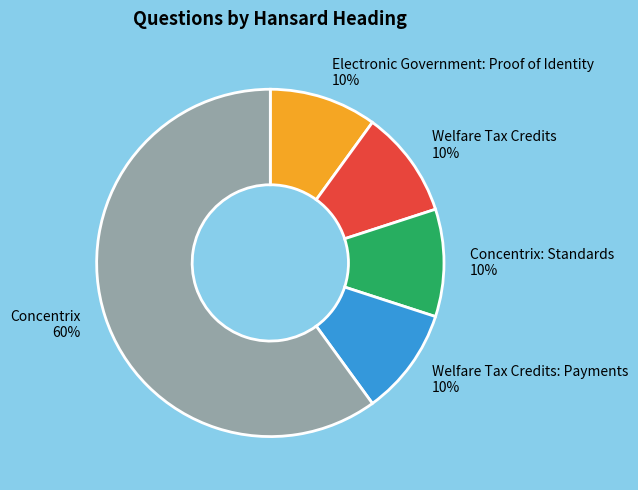

Is it true that Welfare Tax Credits is 3% of the pie?

False